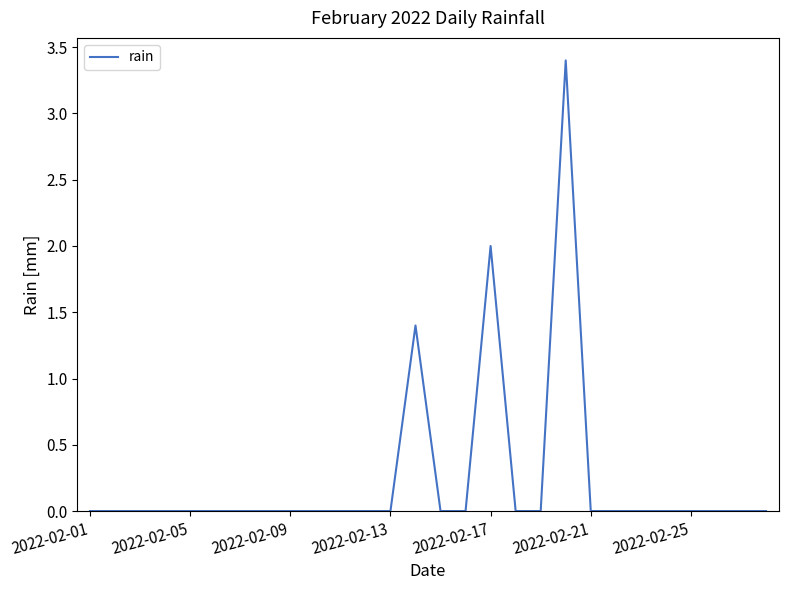

Count the values in the range 0 to 1.

25